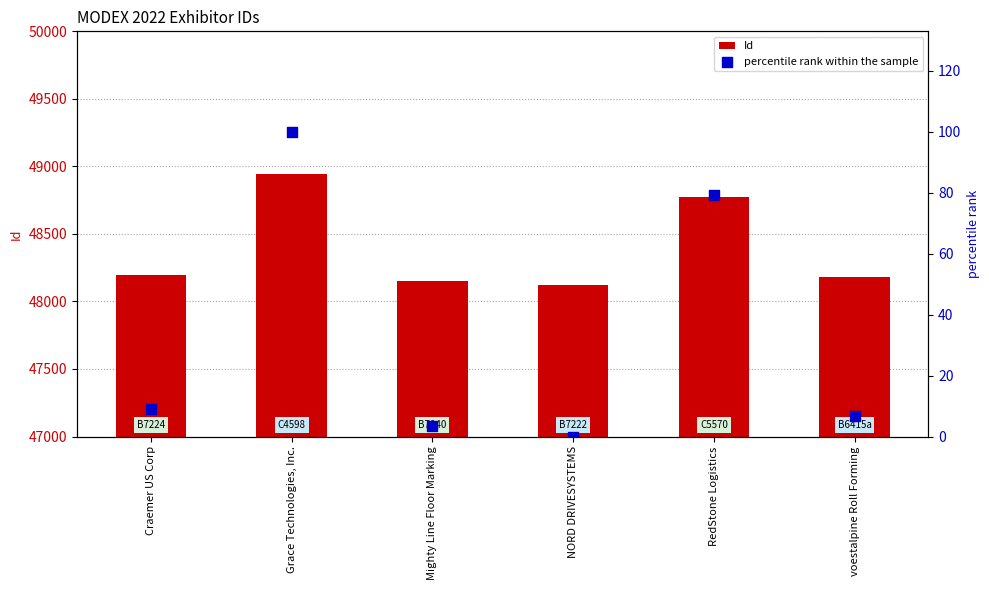

At how many categories does at least one series exceed 26191?

6